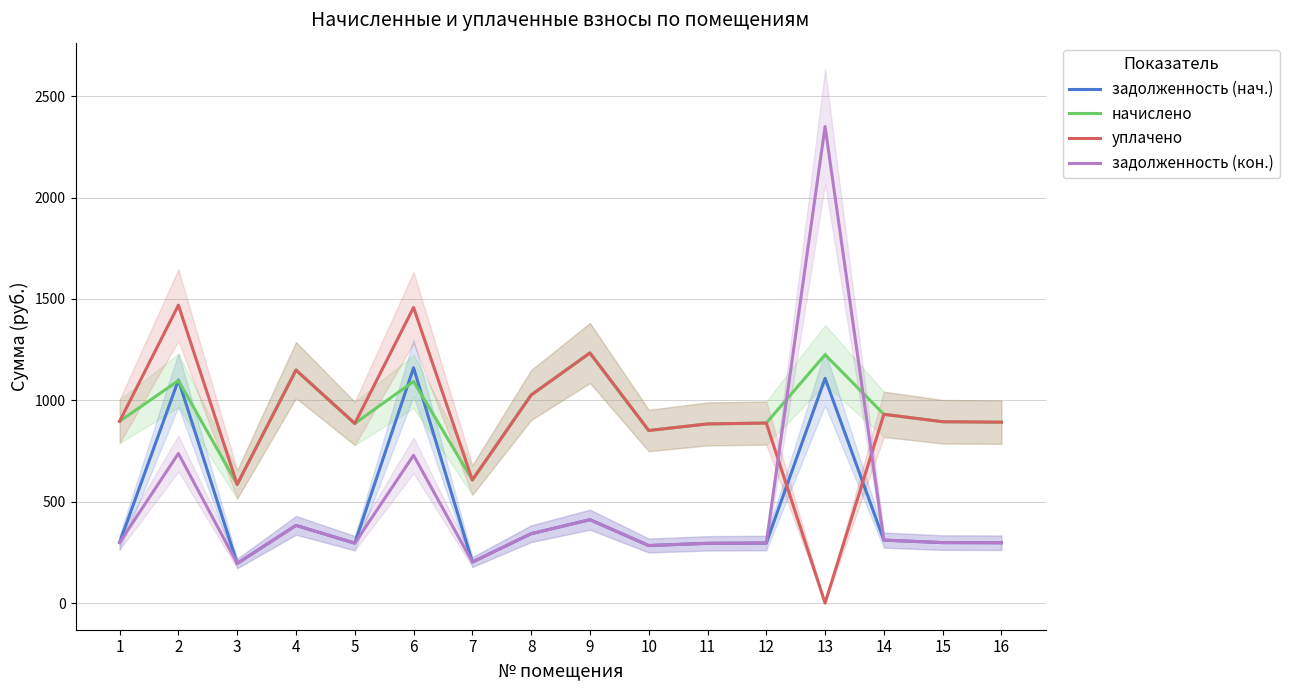

True or false: начислено has more than 2 interior local peaks.

True